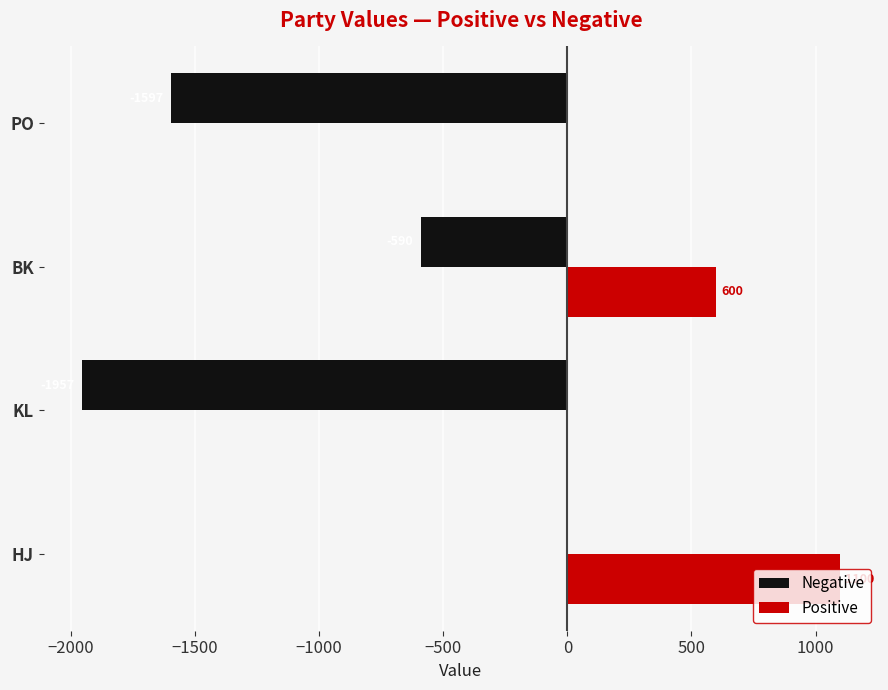

At which category is the sum across all series the highest?

HJ